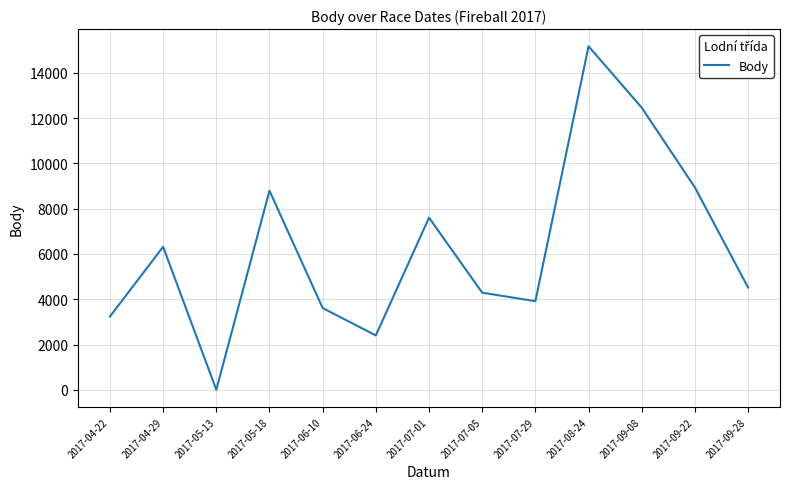

How many categories are shown in the chart?

13